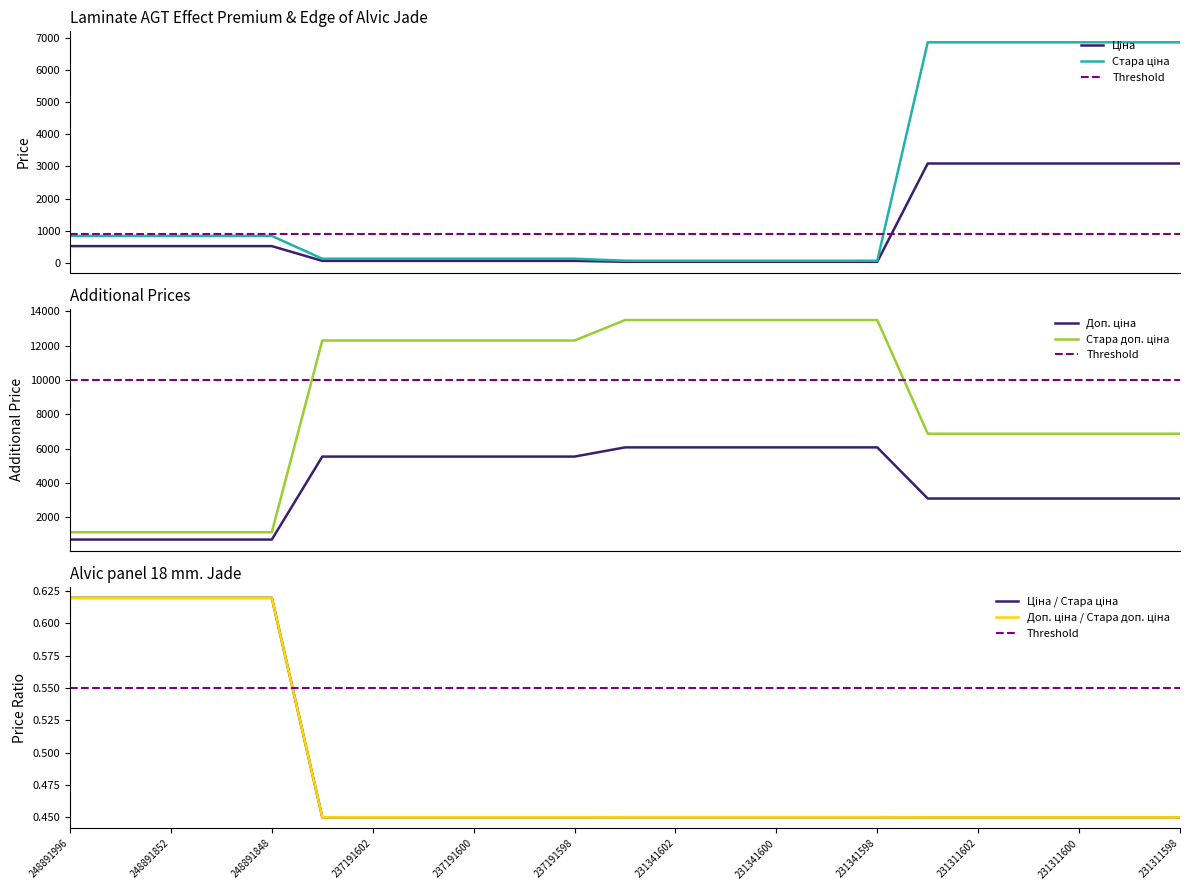

Where do Ціна and Доп. ціна first cross each other?

231341598 and 231311603